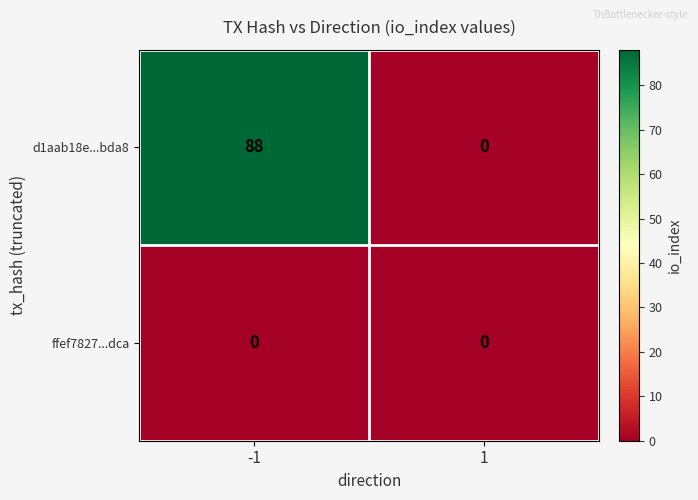

At which category does the chart reach its peak across all series?

-1